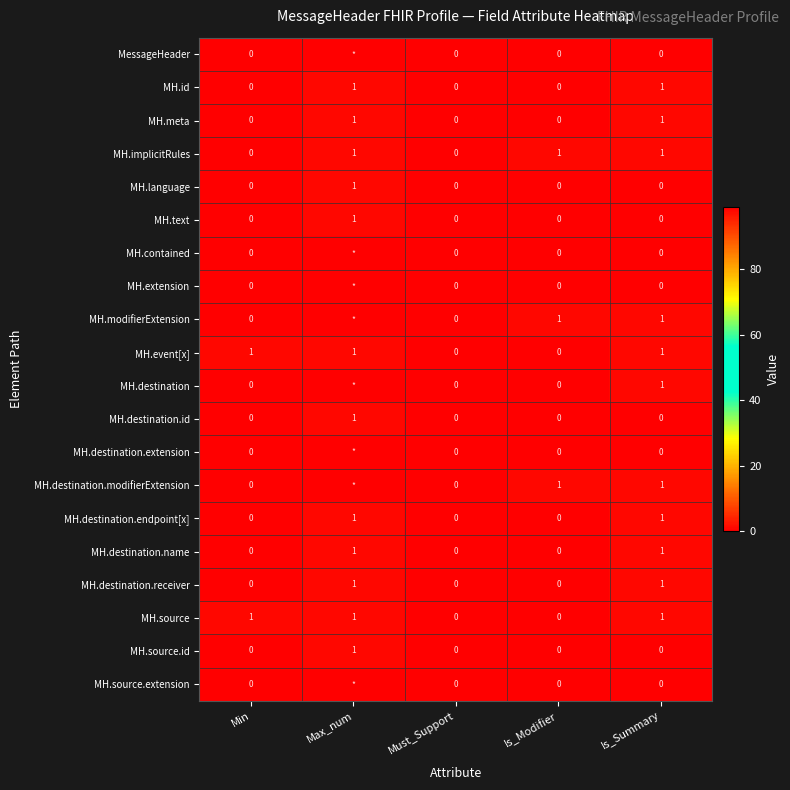

Is the value of MH.event[x] at Min greater than the value of MH.destination.receiver at Must_Support?

Yes